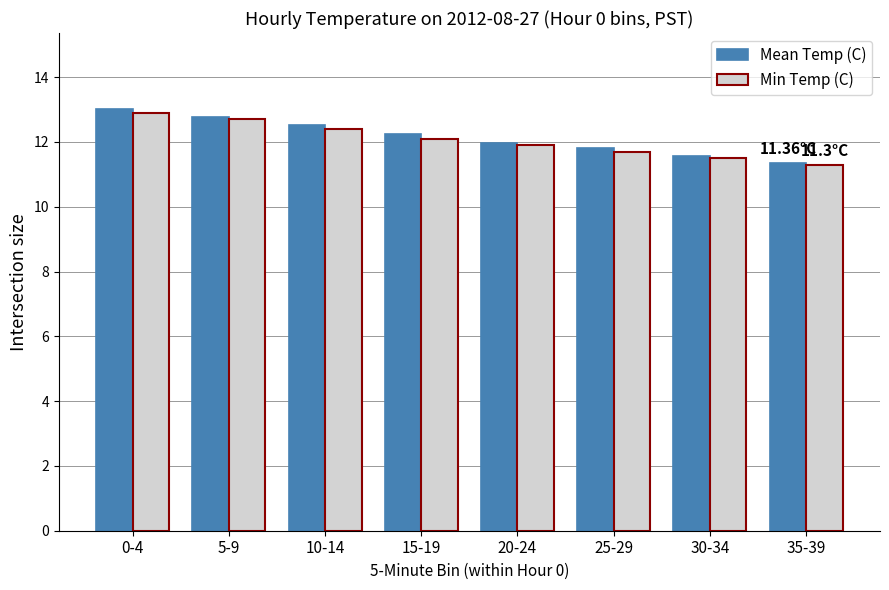

Reading right to left, what are all the values shown in this chart?

Mean Temp (C): 35-39=11.4	30-34=11.6	25-29=11.8	20-24=12.0	15-19=12.3	10-14=12.5	5-9=12.8	0-4=13.0
Min Temp (C): 35-39=11.3	30-34=11.5	25-29=11.7	20-24=11.9	15-19=12.1	10-14=12.4	5-9=12.7	0-4=12.9